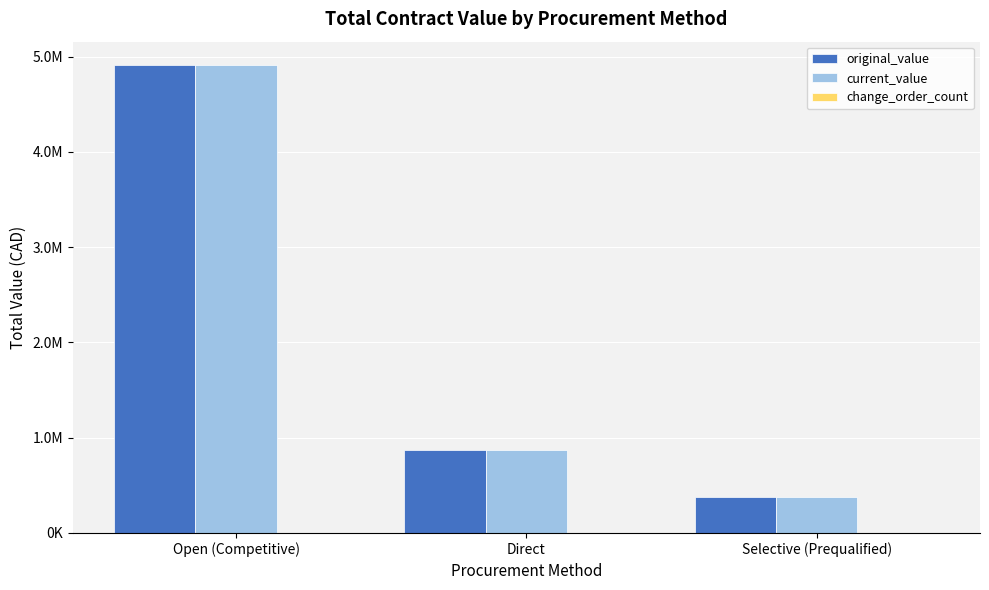

Are the bars horizontal?

No